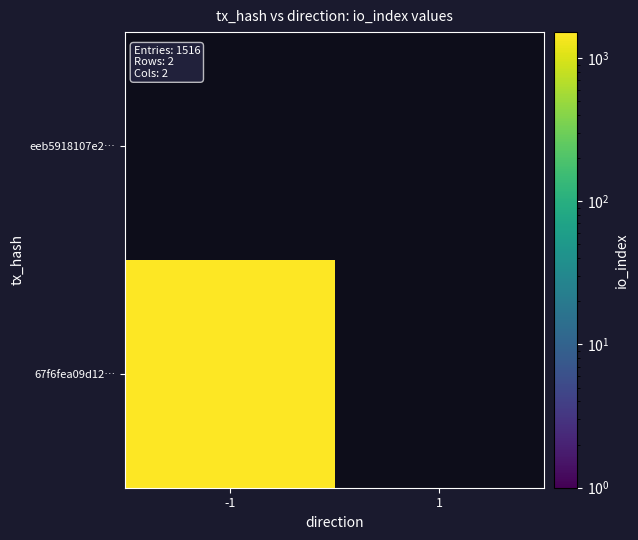

True or false: eeb5918107e28d74b0daa15021079c25b92421b has a value of 0 at 1.

True